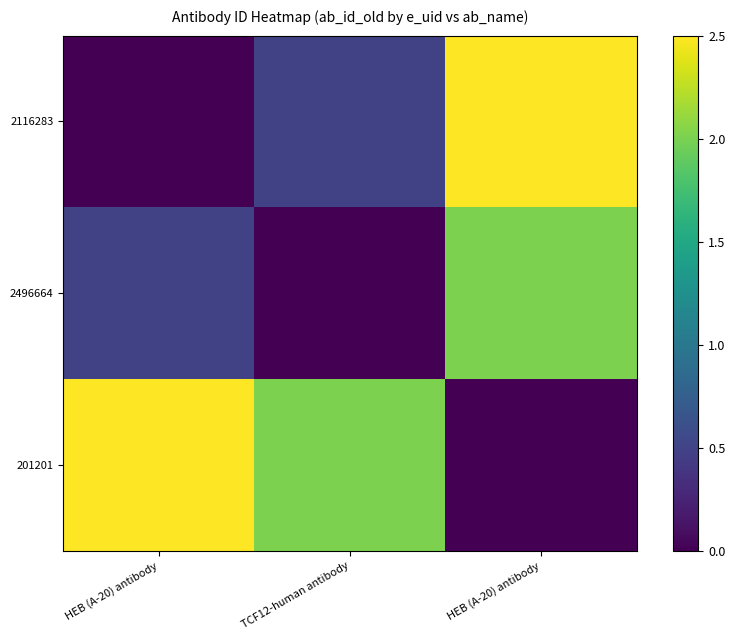

Which category has the highest value across all series?

HEB (A-20) antibody